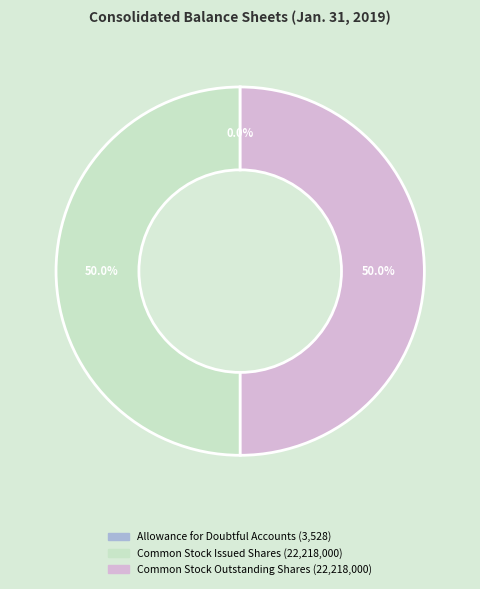

Approximately how many times larger is the value at Common Stock Issued Shares compared to Common Stock Outstanding Shares?

1.0